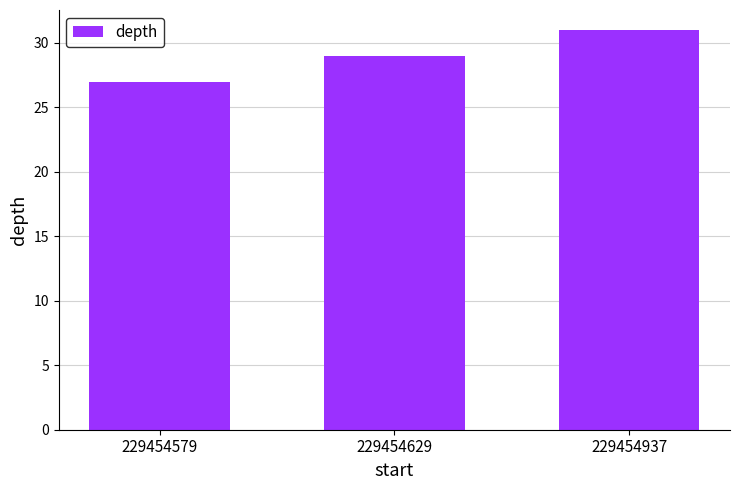

Where is the data nearest to the value 29?

229454629